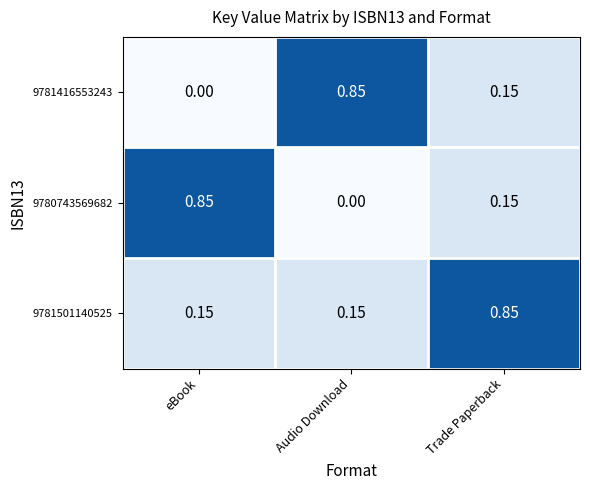

Count the number of data series in this chart.

3